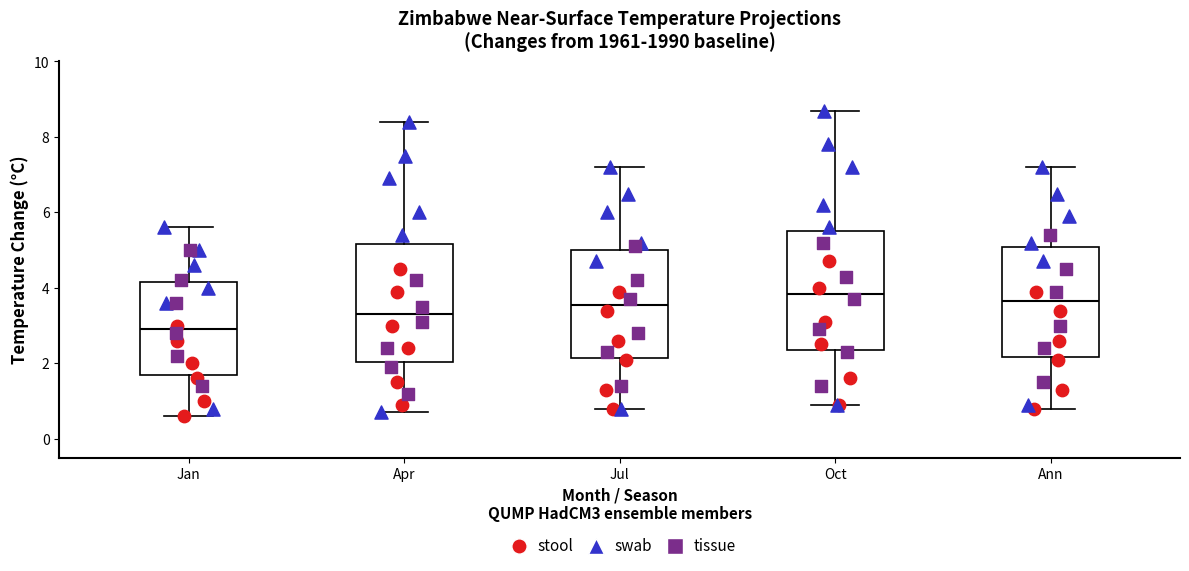

Reading left to right, read every box against the y-axis: the position of its median line, the range the box covers, and the ends of its whiskers. The values are not printed on the chart, so give them approximately, as read against the axis.

Jan: median 3.0, box 1.8 to 4.2, whiskers 0.6 to 5.6
Apr: median 3.4, box 2.0 to 5.2, whiskers 0.8 to 8.4
Jul: median 3.6, box 2.2 to 5.0, whiskers 0.8 to 7.2
Oct: median 3.8, box 2.4 to 5.6, whiskers 1.0 to 8.8
Ann: median 3.6, box 2.2 to 5.0, whiskers 0.8 to 7.2